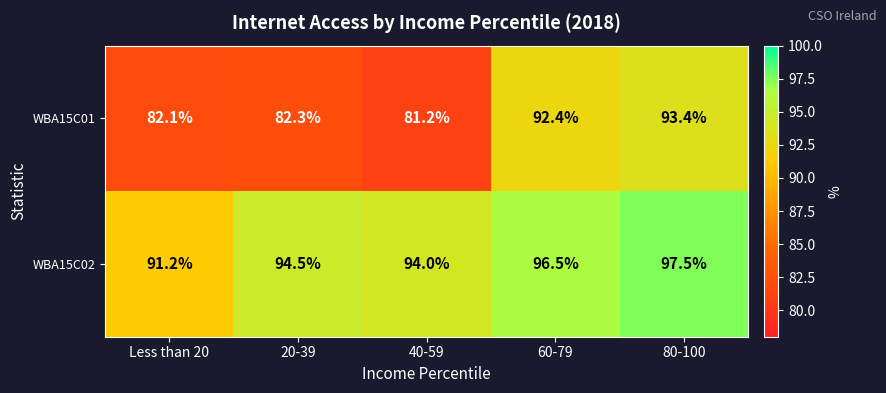

Where is WBA15C01 nearest to the value 87?

20-39